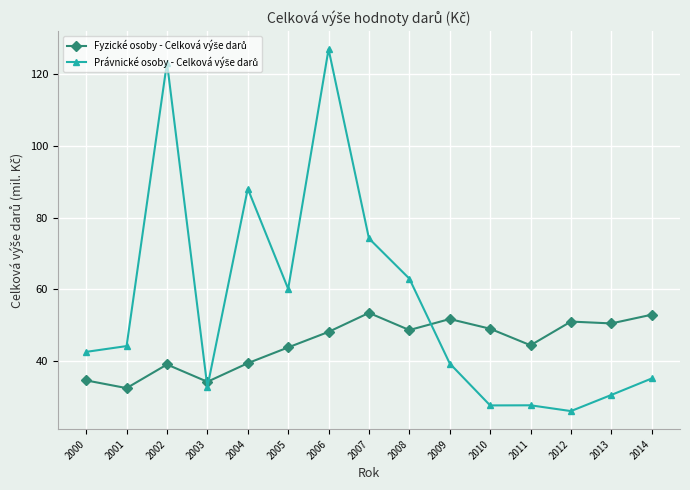

What is the total value across all series at 2006?

175.1